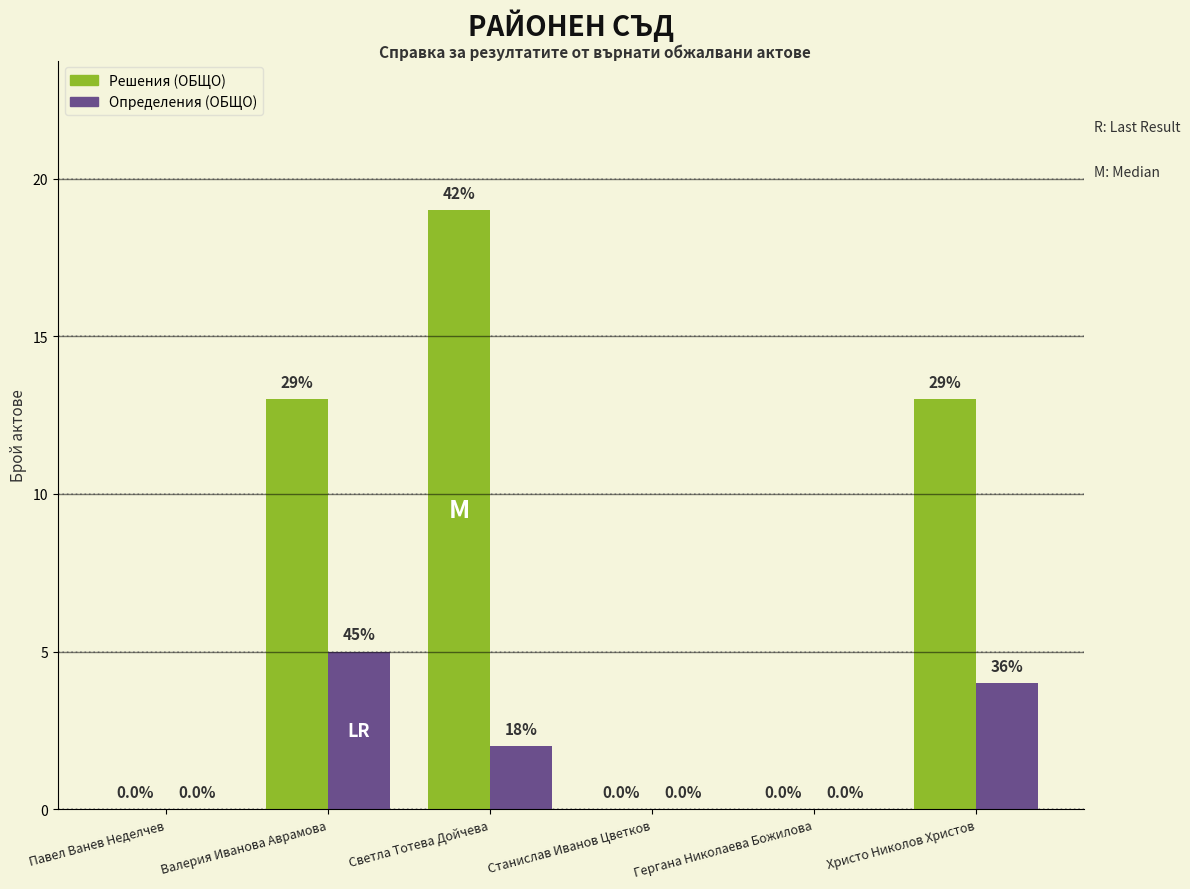

The value of Решения (ОБЩО) at Валерия Иванова Аврамова is 13. True or false?

True